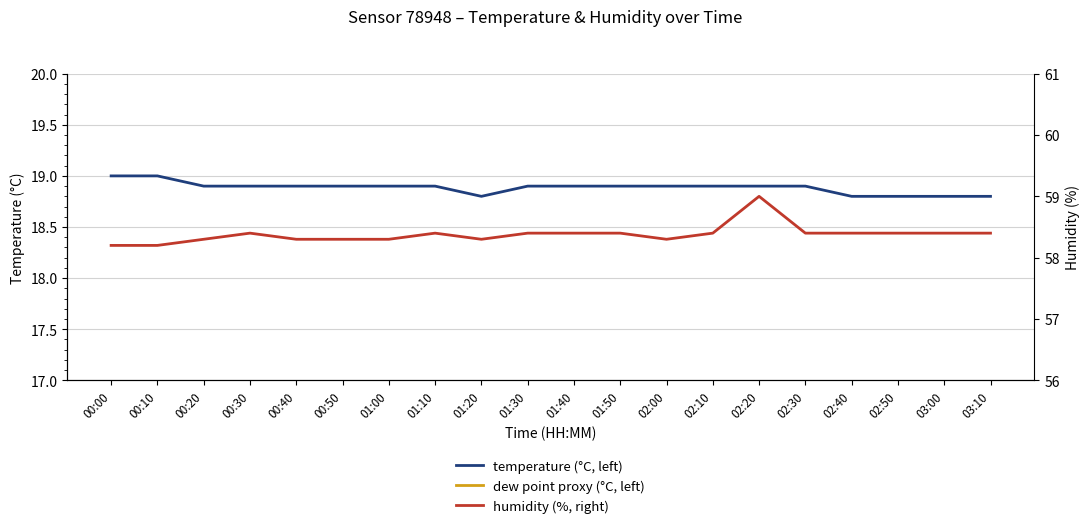

What is the approximate value of temperature (°C, left) at 00:50?

18.9